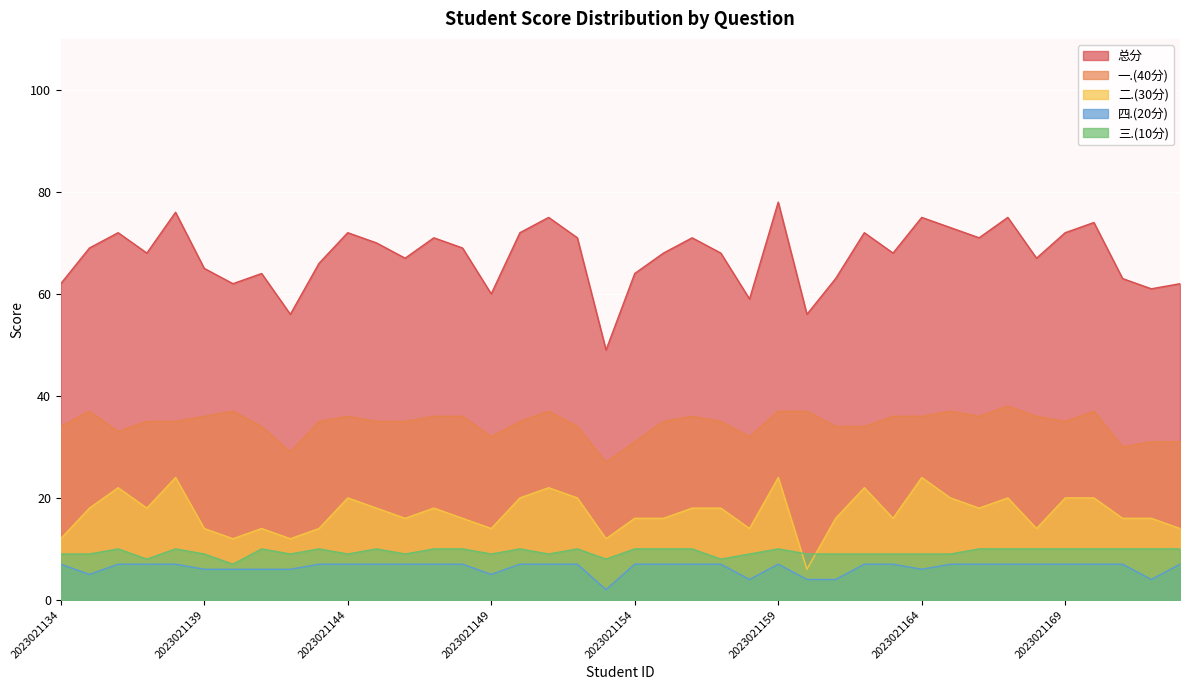

At how many categories does at least one series exceed 14?

40